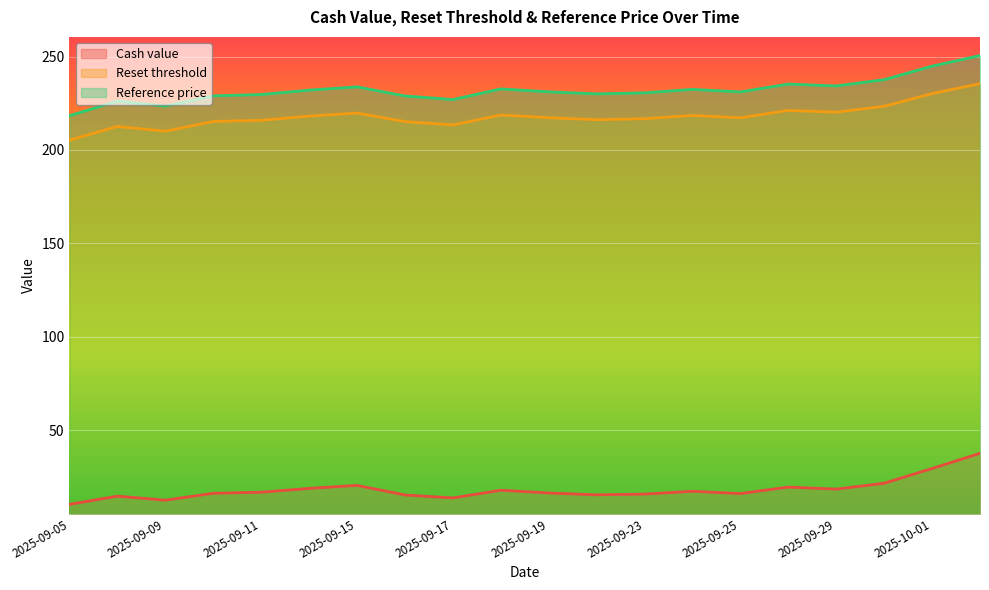

Is it true that Reset threshold equals 219.7 at 2025-09-15?

True